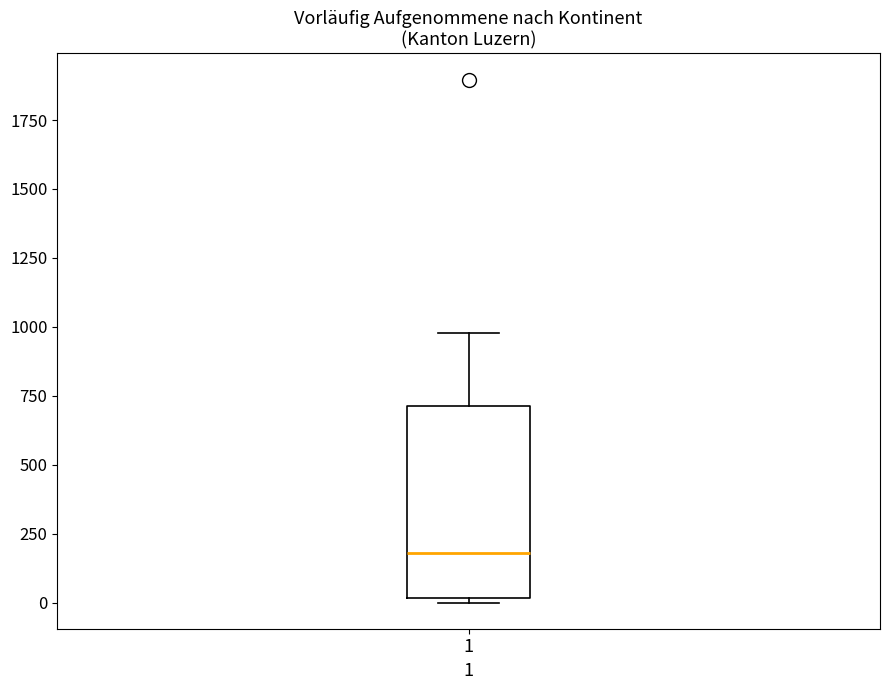

Where is the lower edge of the box at x = 1 on the y-axis? The values are not printed on the chart, so give them approximately, as read against the axis.

0